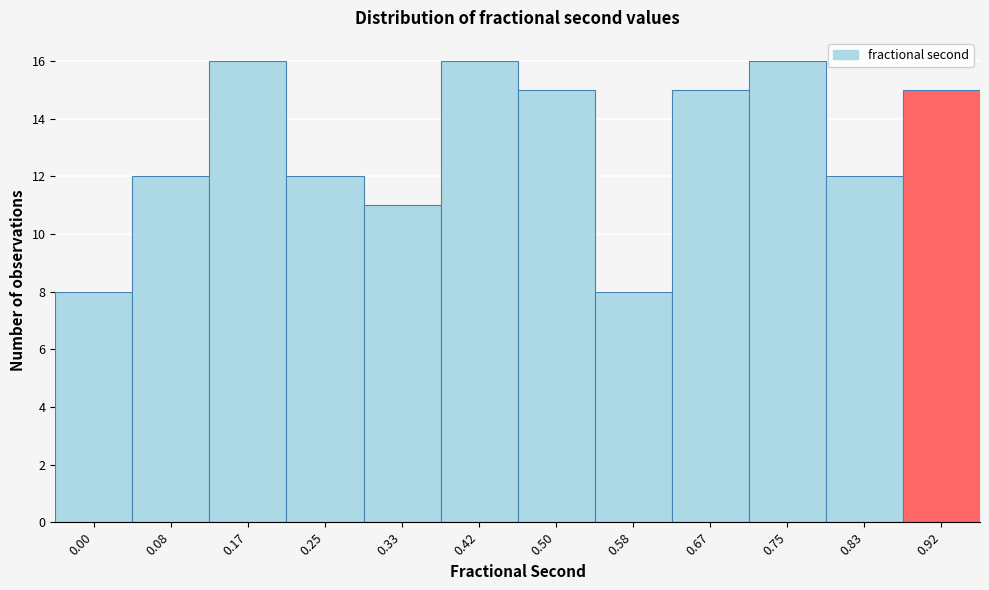

Reading left to right, list all the values displayed in this chart.

8	12	16	12	11	16	15	8	15	16	12	15